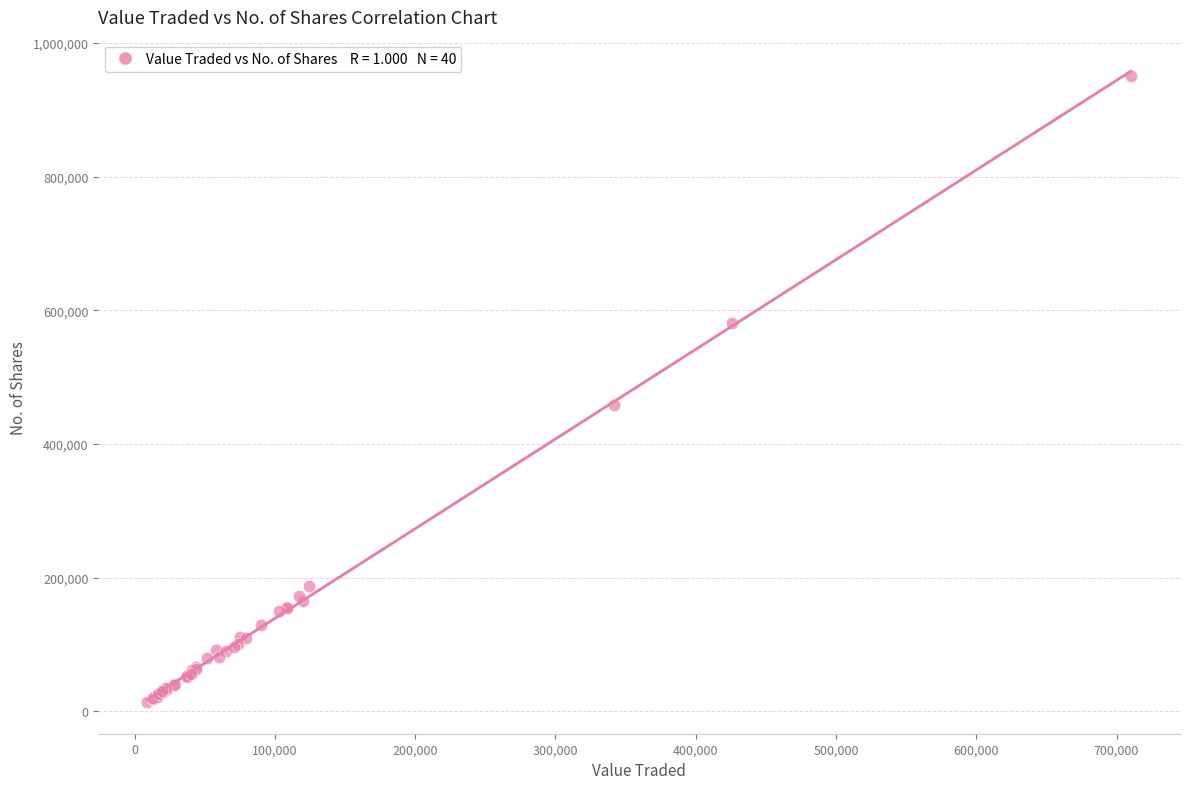

What Y value in the scatter plot is closest to 481769?

458836